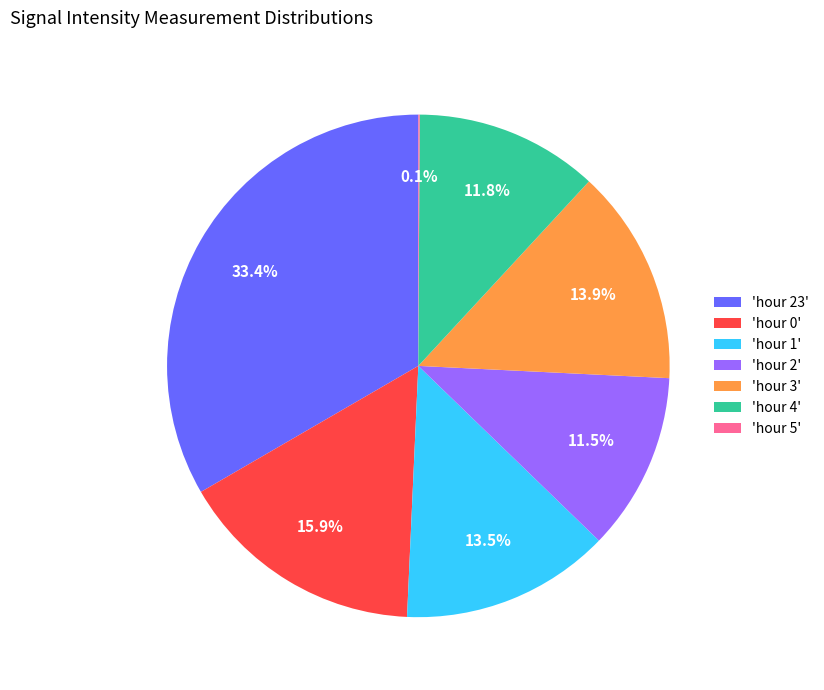

Approximately how many times larger is the value at 'hour 0' compared to 'hour 3'?

1.1